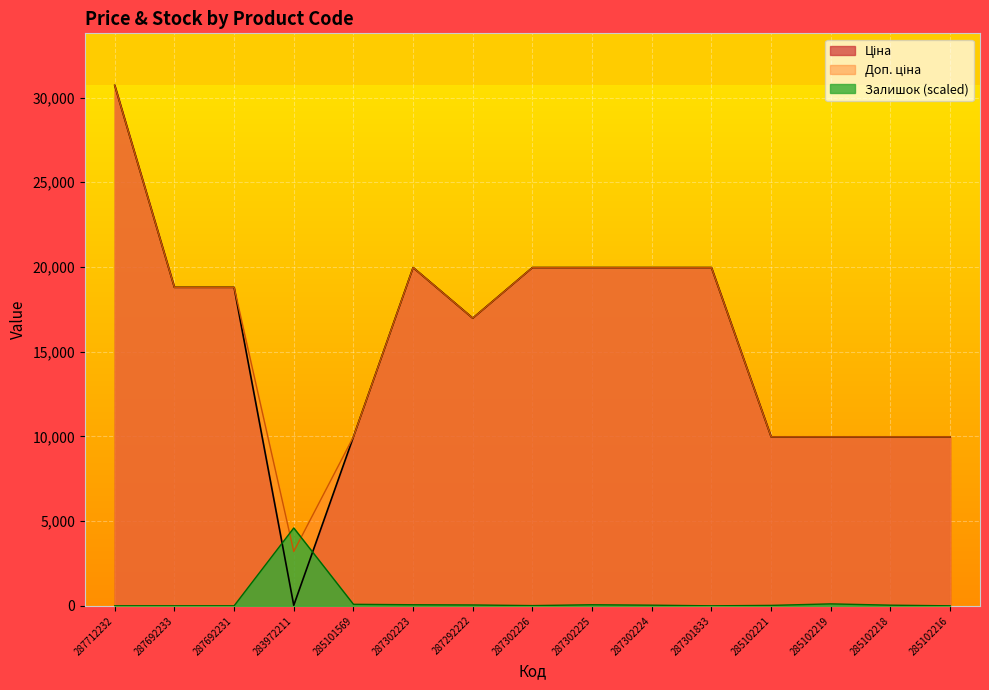

True or false: Доп. ціна has a value of 9975.0 at 285101569.

True